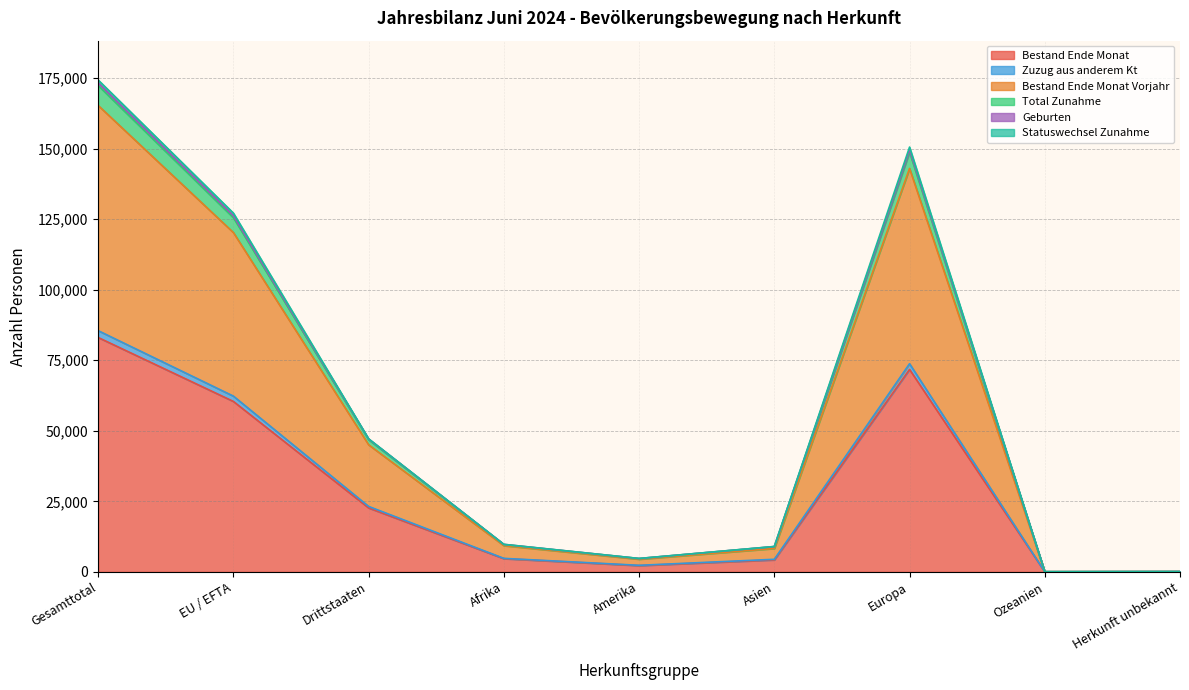

True or false: Zuzug aus anderem Kt and Bestand Ende Monat intersect in this chart.

False